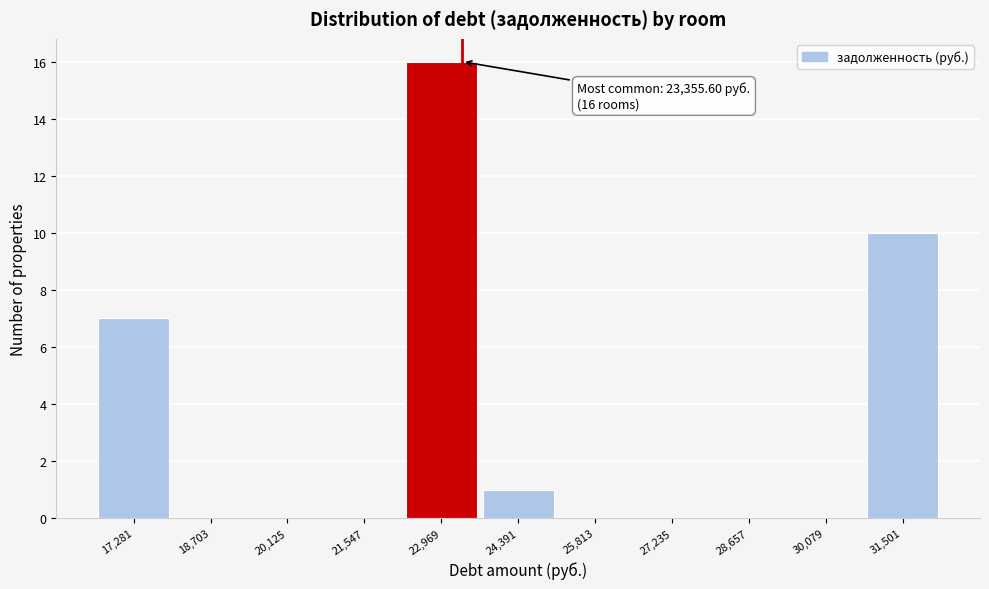

Over which range of the x-axis is the bar tallest?

22200 to 23600